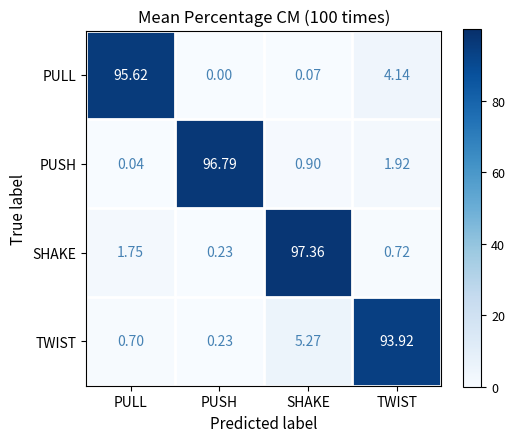

At which label does SHAKE reach its peak?

SHAKE